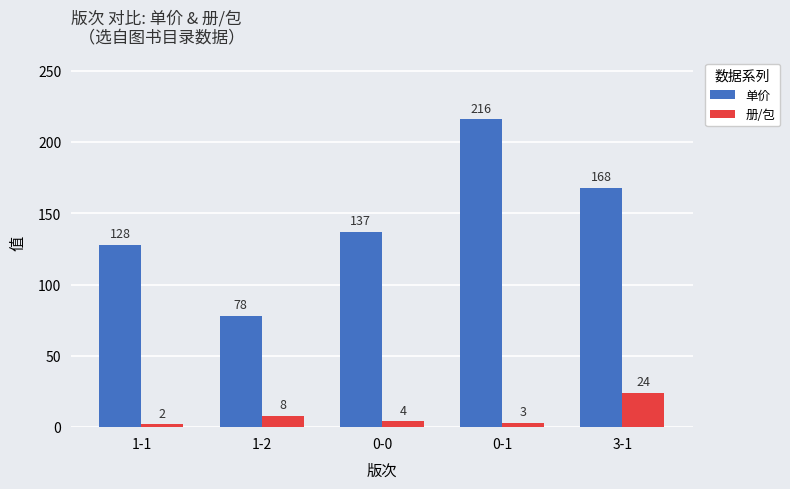

Is it true that 单价 equals 95 at 3-1?

False